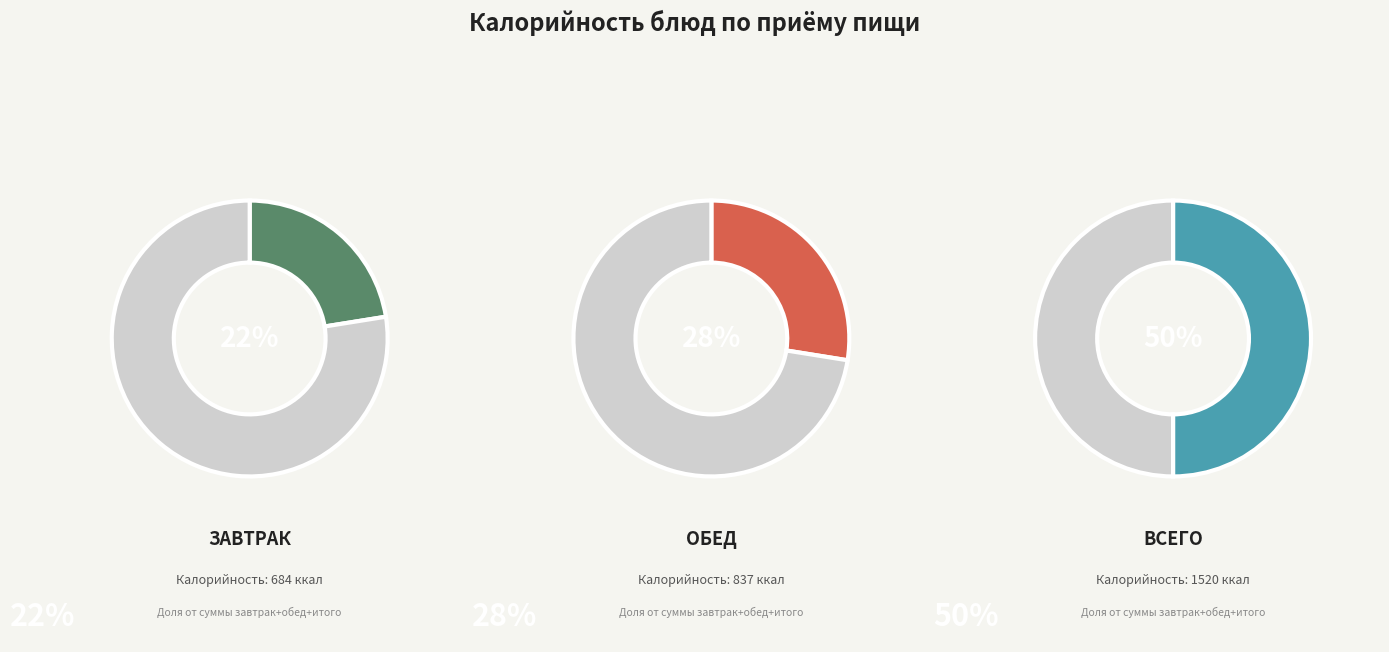

Is it true that Помидоры (завтрак) is 11% of the pie?

False